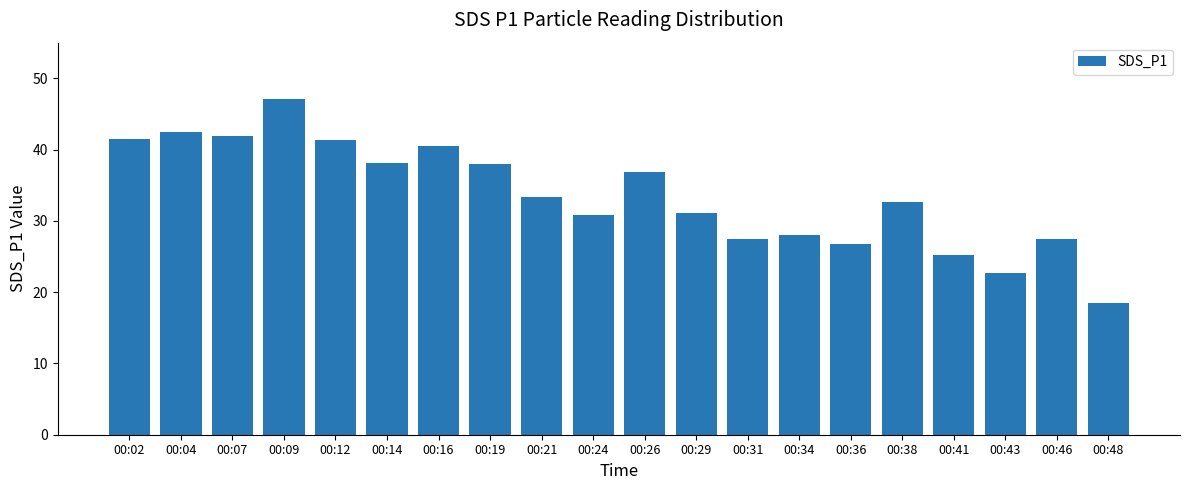

The value at 00:02 is 41.4. True or false?

True